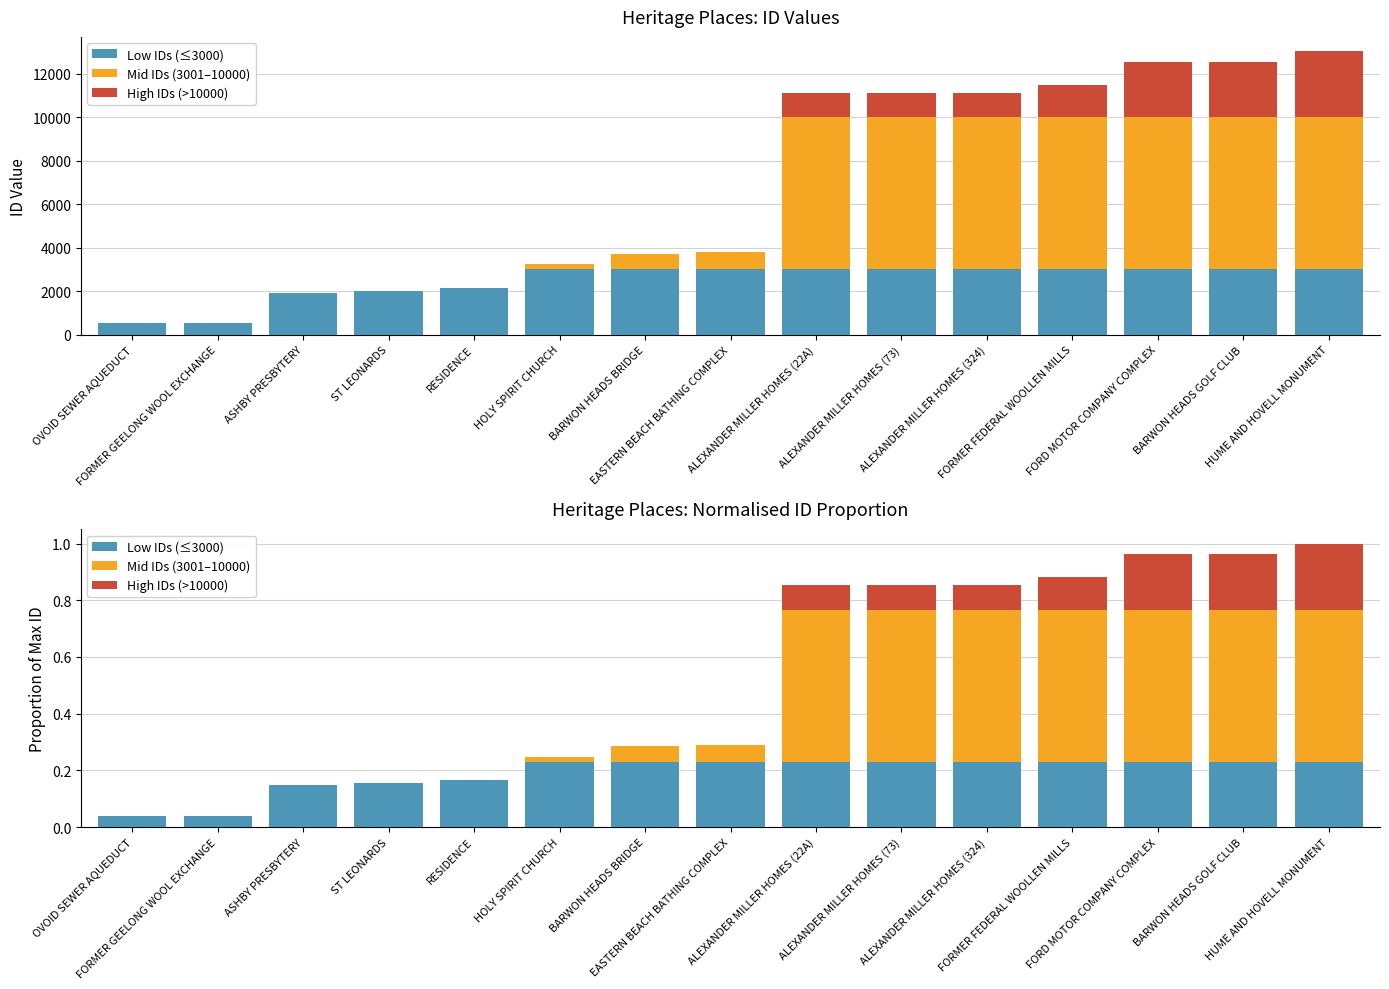

How many bars are there in each group?

3